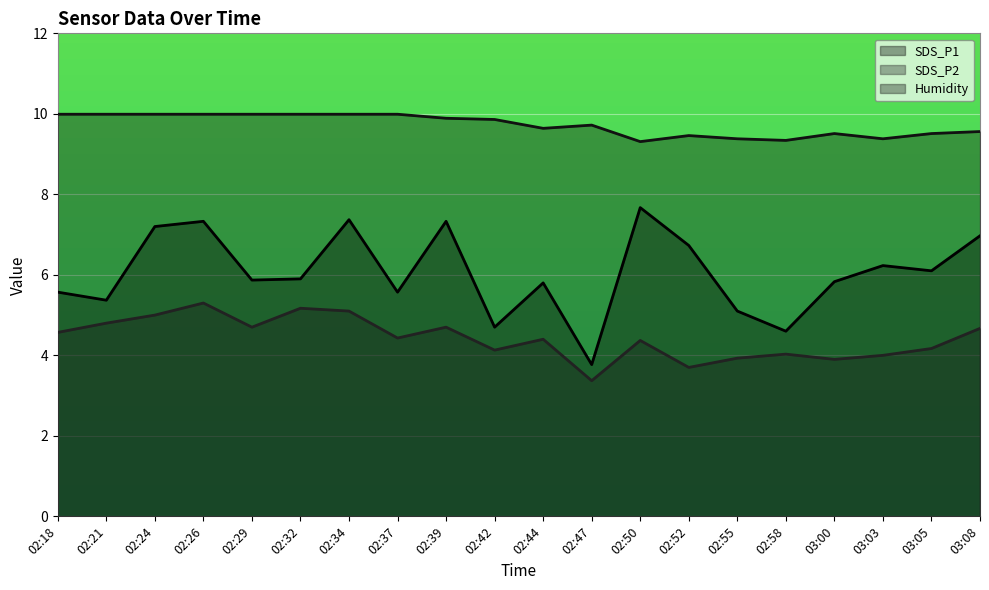

Which series has the largest total across all categories?

Humidity